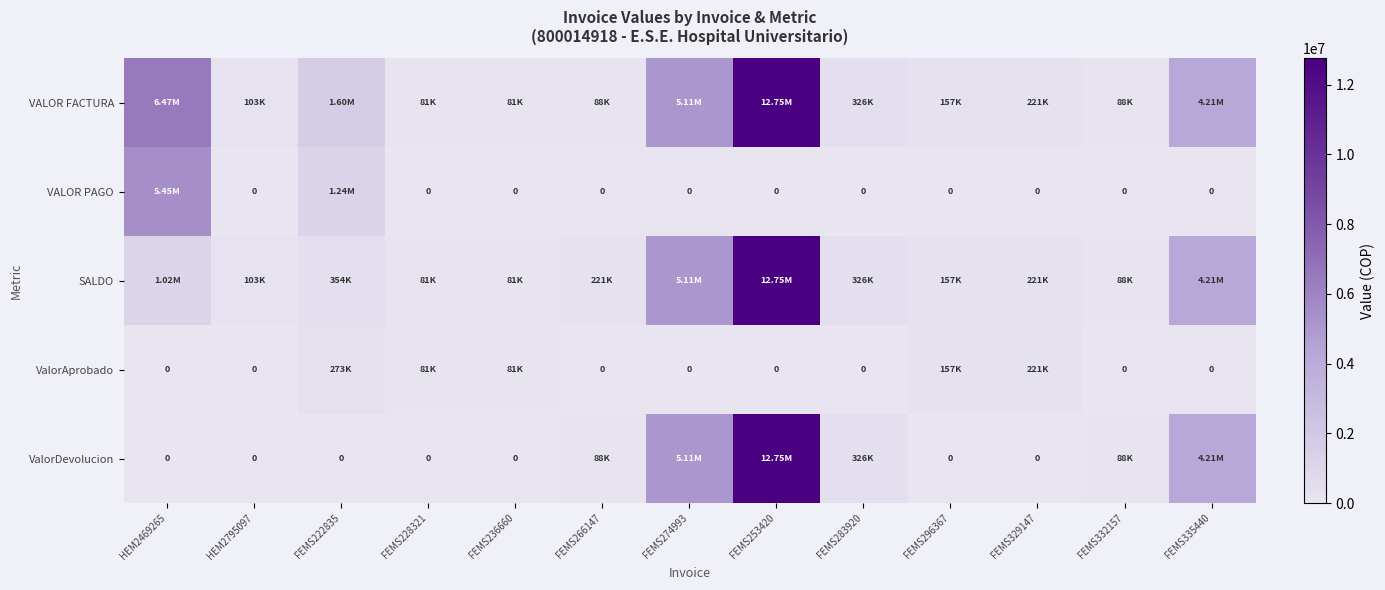

How many data points does each series have?

13